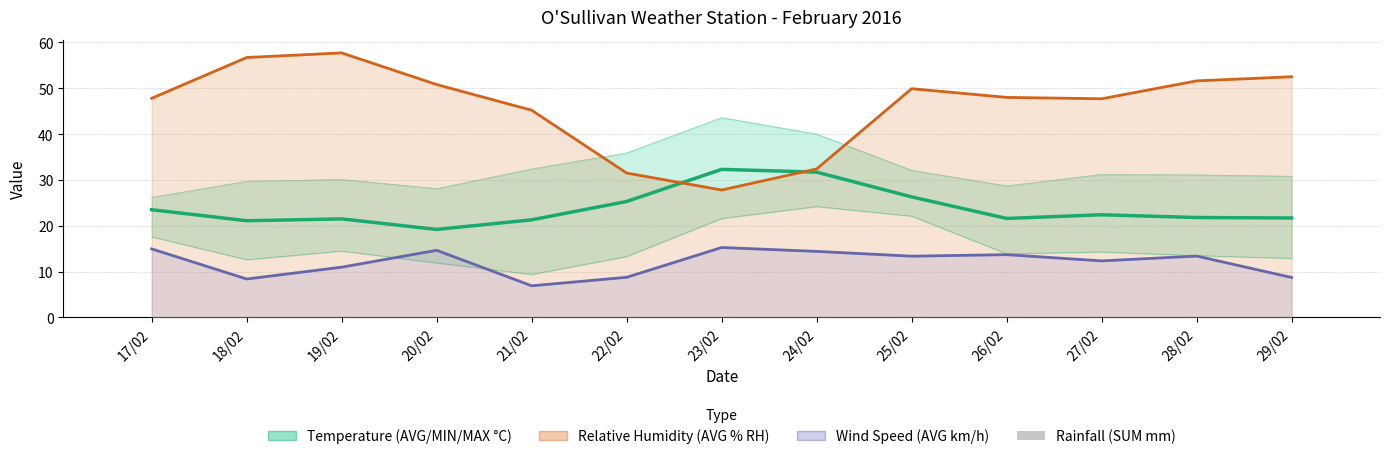

What is the minimum value for O'Sullivan Temperature (AVG °C)?

19.2